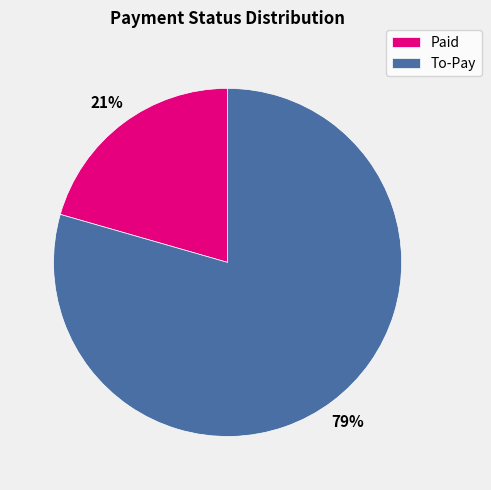

The To-Pay slice represents 92% of the pie. True or false?

False